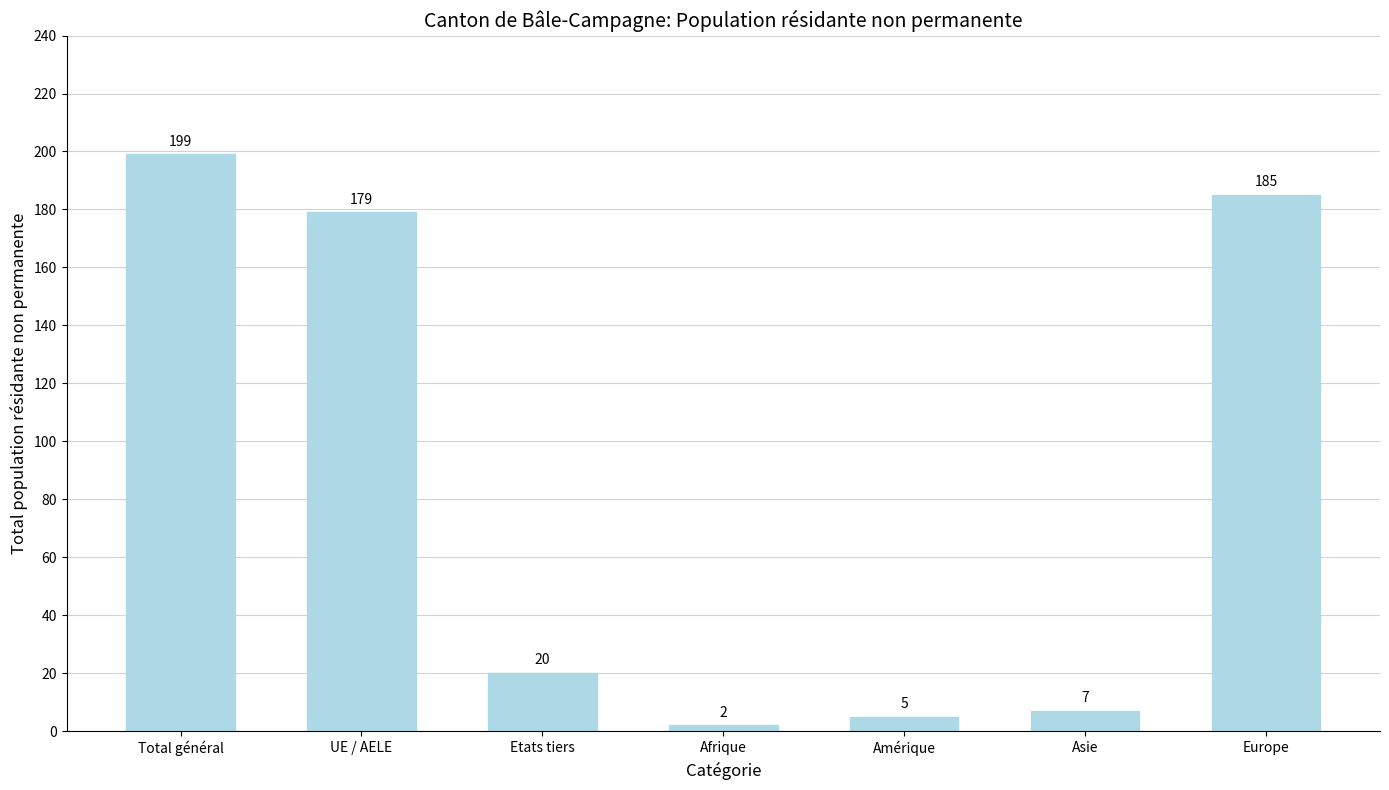

What is the change in value from Amérique to Europe?

+180